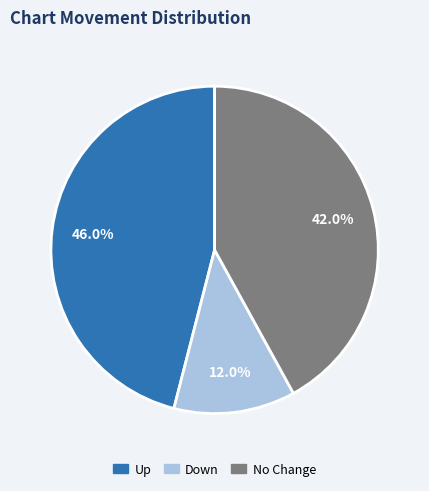

Between Up and No Change, which is larger?

Up